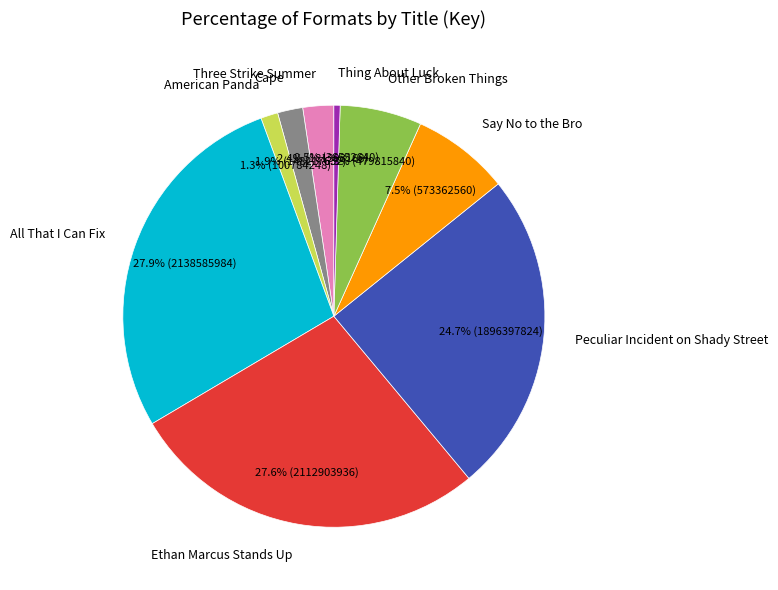

How many segments does this pie chart have?

9